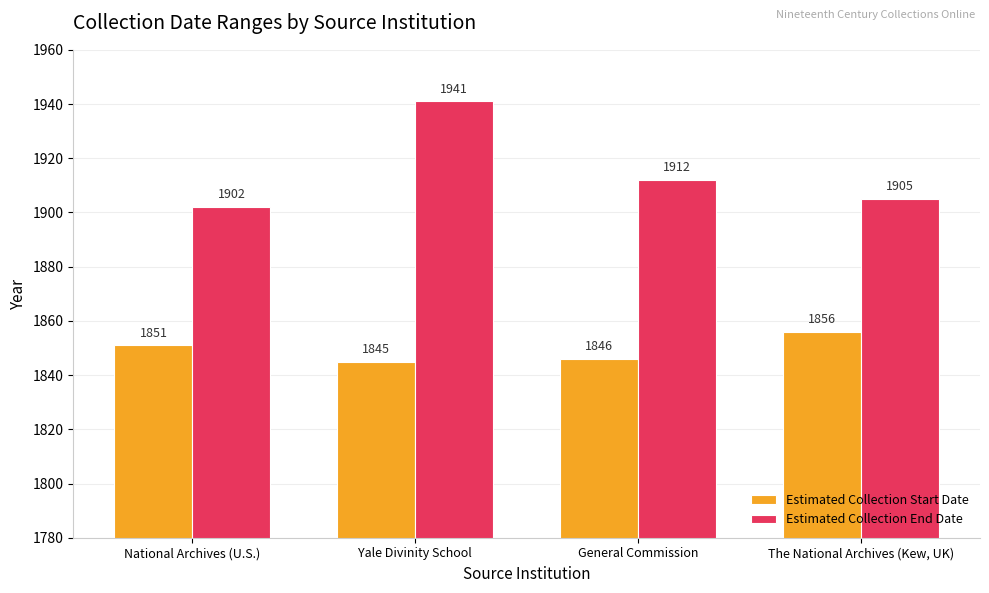

Where does the Estimated Collection End Date series first go above 1912?

Yale Divinity School